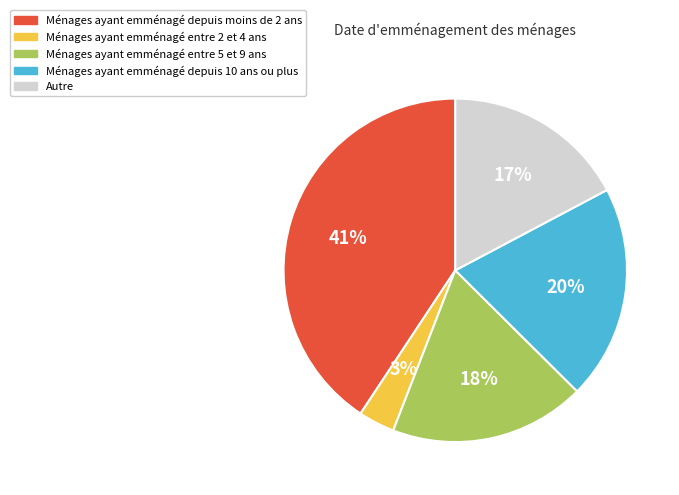

Is there a majority slice in this chart?

No